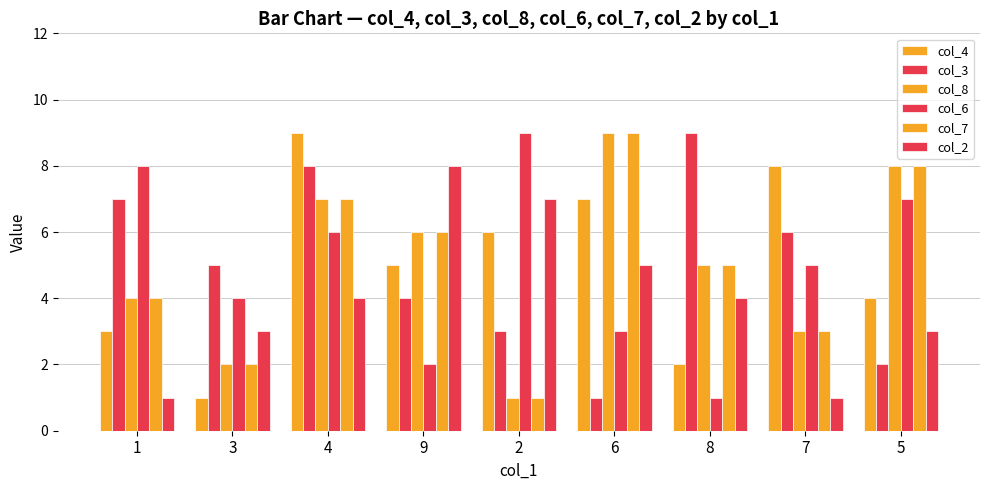

What is the sum of all col_8 values?

45